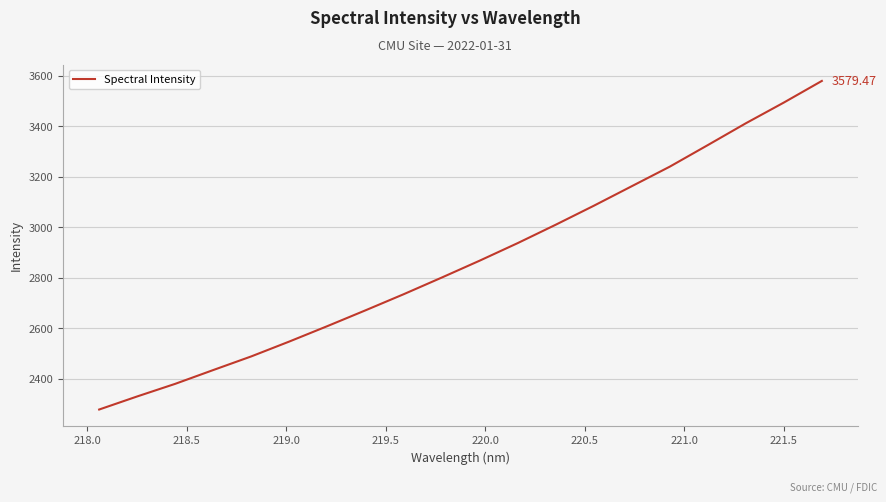

What is the difference between the maximum and minimum values?

1301.7